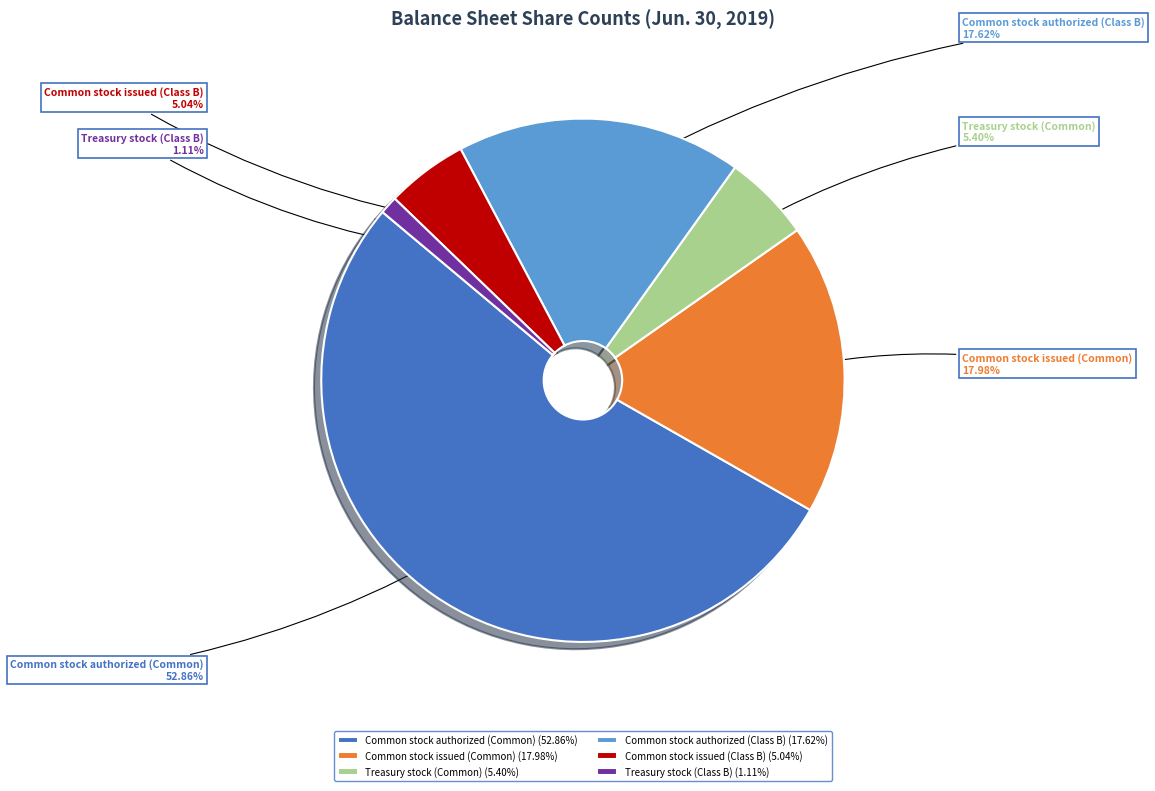

What is the total percentage of Treasury stock (Class B) and Common stock authorized (Class B)?

18.7%